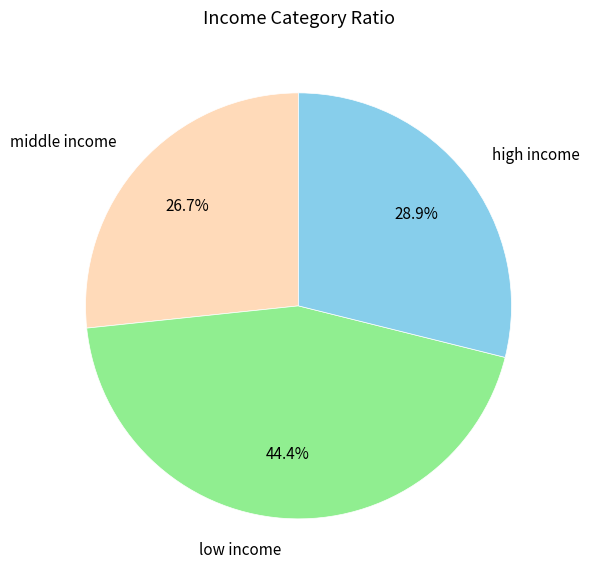

Count the number of slices in the pie.

3